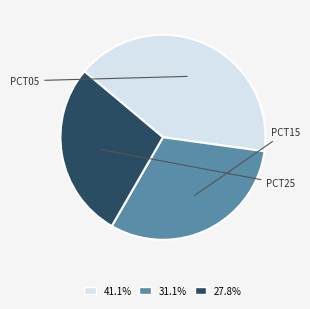

Does any single category account for the majority?

No